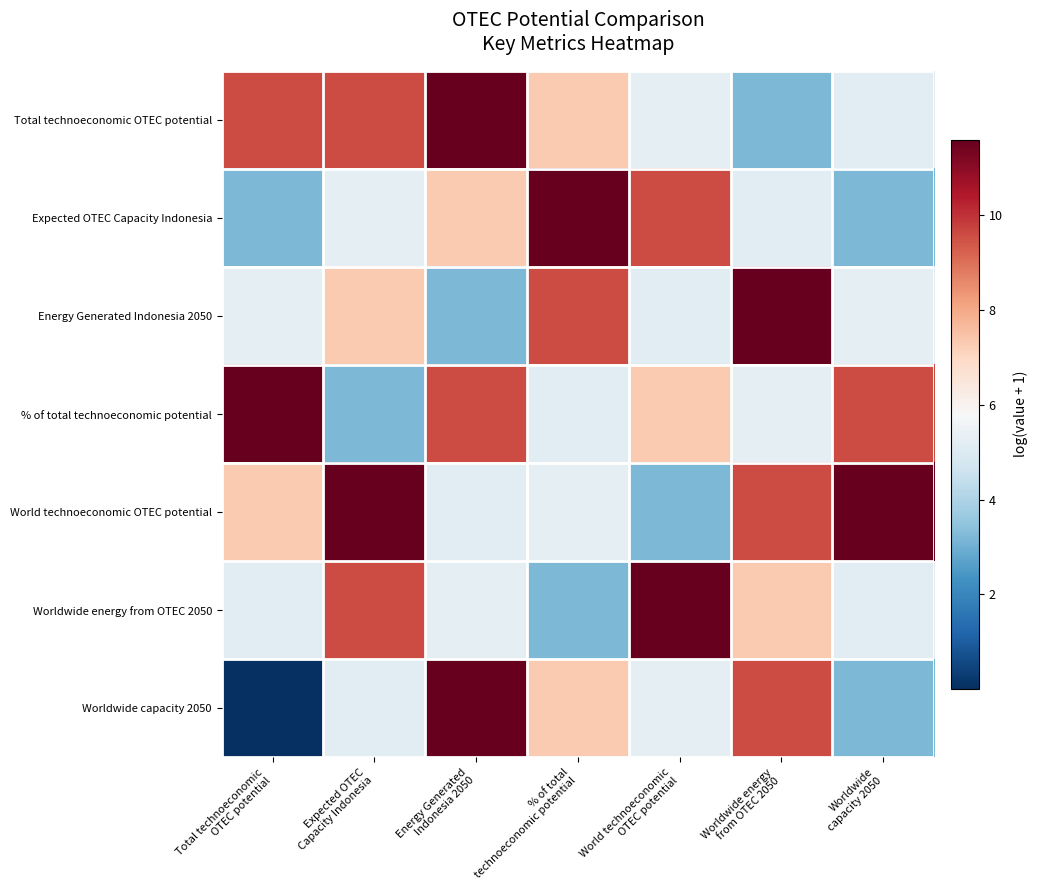

Reading left to right, list all the values displayed in this chart.

Total technoeconomic OTEC potential: Total technoeconomic
OTEC potential=9.6	Expected OTEC
Capacity Indonesia=9.6	Energy Generated
Indonesia 2050=11.6	% of total
technoeconomic potential=7.3	World technoeconomic
OTEC potential=5.3	Worldwide energy
from OTEC 2050=3.2	Worldwide
capacity 2050=5.2
Expected OTEC Capacity Indonesia: Total technoeconomic
OTEC potential=3.2	Expected OTEC
Capacity Indonesia=5.3	Energy Generated
Indonesia 2050=7.3	% of total
technoeconomic potential=11.6	World technoeconomic
OTEC potential=9.6	Worldwide energy
from OTEC 2050=5.2	Worldwide
capacity 2050=3.2
Energy Generated Indonesia 2050: Total technoeconomic
OTEC potential=5.3	Expected OTEC
Capacity Indonesia=7.3	Energy Generated
Indonesia 2050=3.2	% of total
technoeconomic potential=9.6	World technoeconomic
OTEC potential=5.2	Worldwide energy
from OTEC 2050=11.6	Worldwide
capacity 2050=5.3
% of total technoeconomic potential: Total technoeconomic
OTEC potential=11.6	Expected OTEC
Capacity Indonesia=3.2	Energy Generated
Indonesia 2050=9.6	% of total
technoeconomic potential=5.2	World technoeconomic
OTEC potential=7.3	Worldwide energy
from OTEC 2050=5.3	Worldwide
capacity 2050=9.6
World technoeconomic OTEC potential: Total technoeconomic
OTEC potential=7.3	Expected OTEC
Capacity Indonesia=11.6	Energy Generated
Indonesia 2050=5.2	% of total
technoeconomic potential=5.3	World technoeconomic
OTEC potential=3.2	Worldwide energy
from OTEC 2050=9.6	Worldwide
capacity 2050=11.6
Worldwide energy from OTEC 2050: Total technoeconomic
OTEC potential=5.2	Expected OTEC
Capacity Indonesia=9.6	Energy Generated
Indonesia 2050=5.3	% of total
technoeconomic potential=3.2	World technoeconomic
OTEC potential=11.6	Worldwide energy
from OTEC 2050=7.3	Worldwide
capacity 2050=5.2
Worldwide capacity 2050: Total technoeconomic
OTEC potential=0.0	Expected OTEC
Capacity Indonesia=5.2	Energy Generated
Indonesia 2050=11.6	% of total
technoeconomic potential=7.3	World technoeconomic
OTEC potential=5.3	Worldwide energy
from OTEC 2050=9.6	Worldwide
capacity 2050=3.2